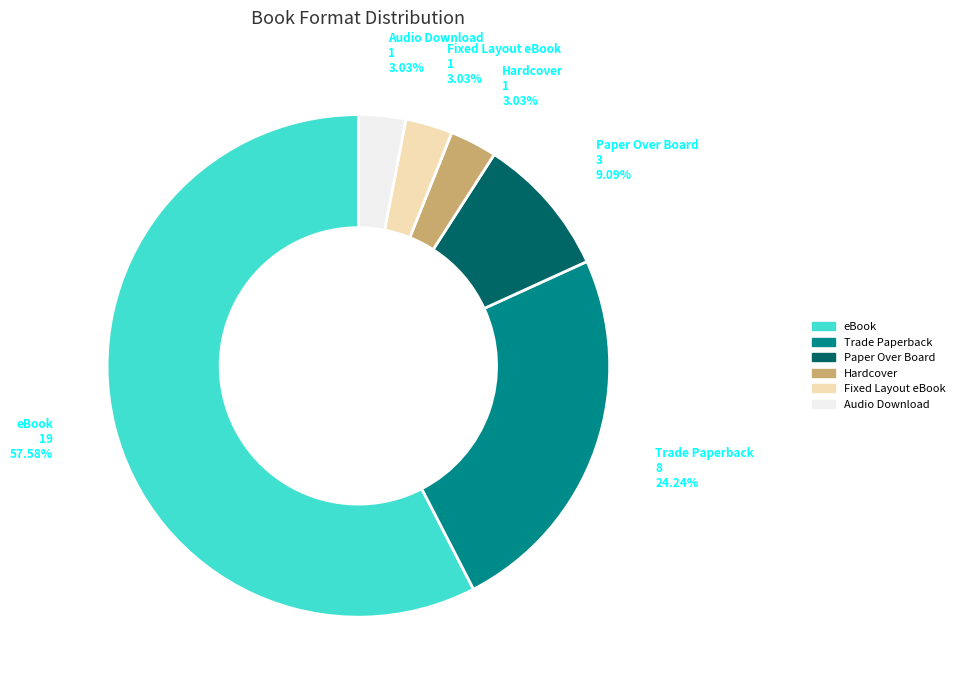

Do Audio Download and Paper Over Board together represent more than half of the pie?

No